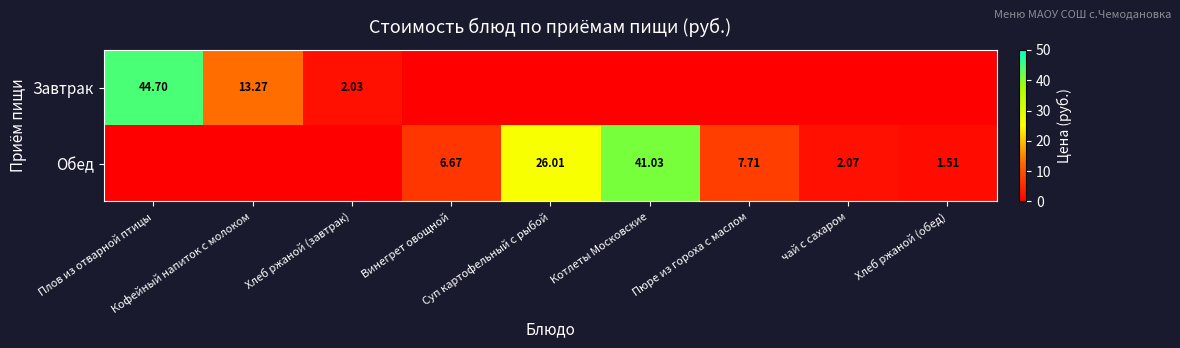

Which category has the lowest value in the Обед series?

Плов из отварной птицы